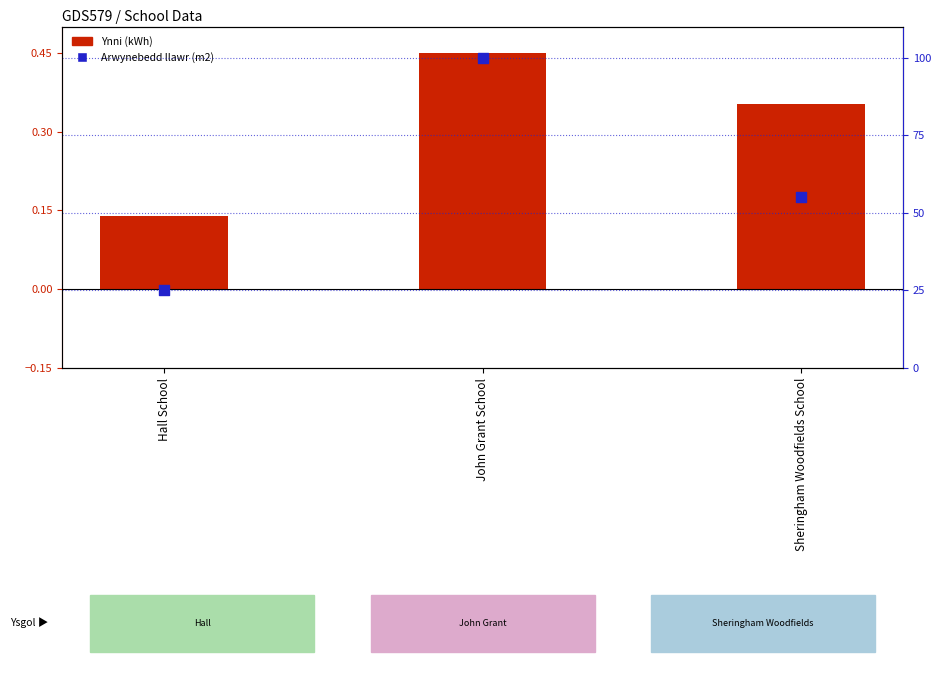

What are all the series names shown in the legend?

Ynni (kWh), Arwynebedd llawr (m2)